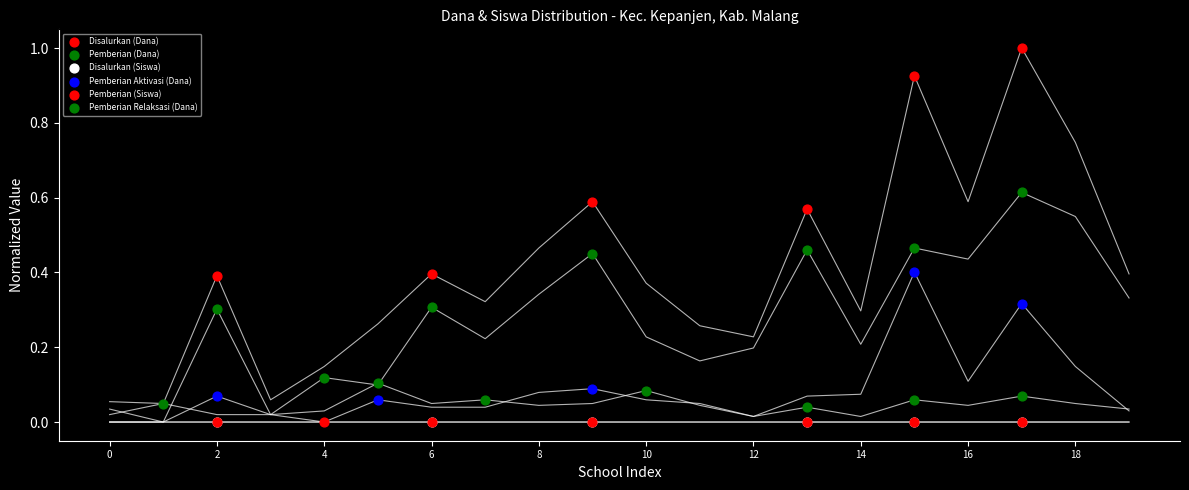

Which series has the widest spread of Y values?

Disalurkan (Dana)